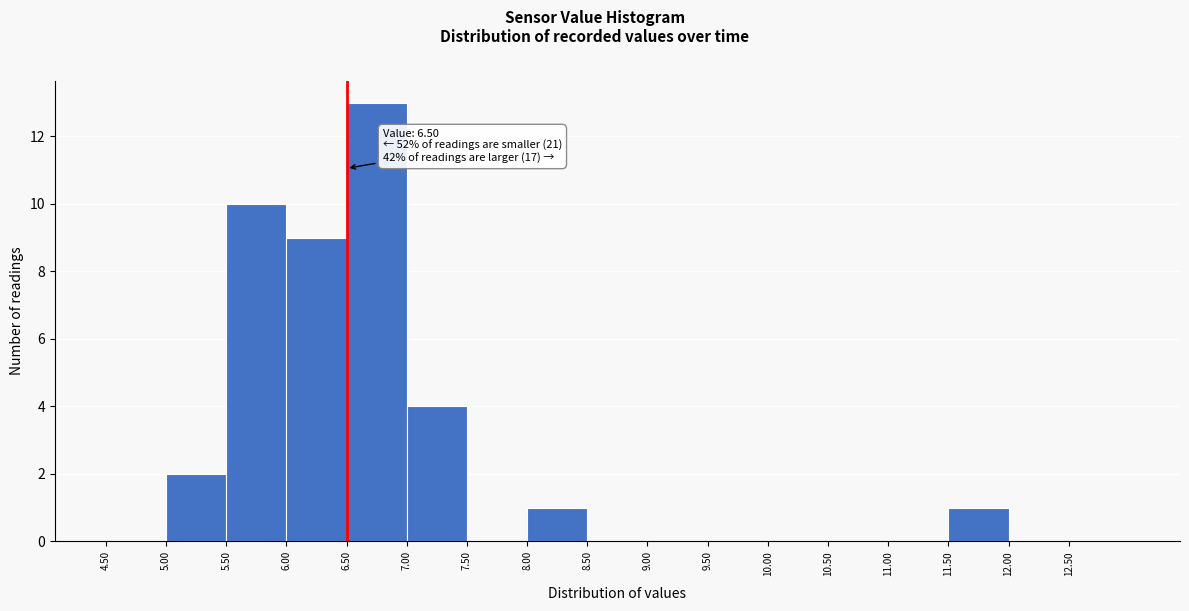

Which range on the x-axis has the tallest bar?

6.5 to 7.0